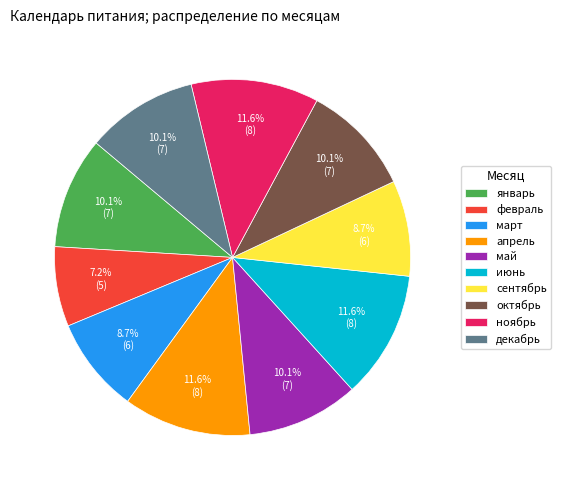

To the nearest percent, what is the average slice percentage?

10%